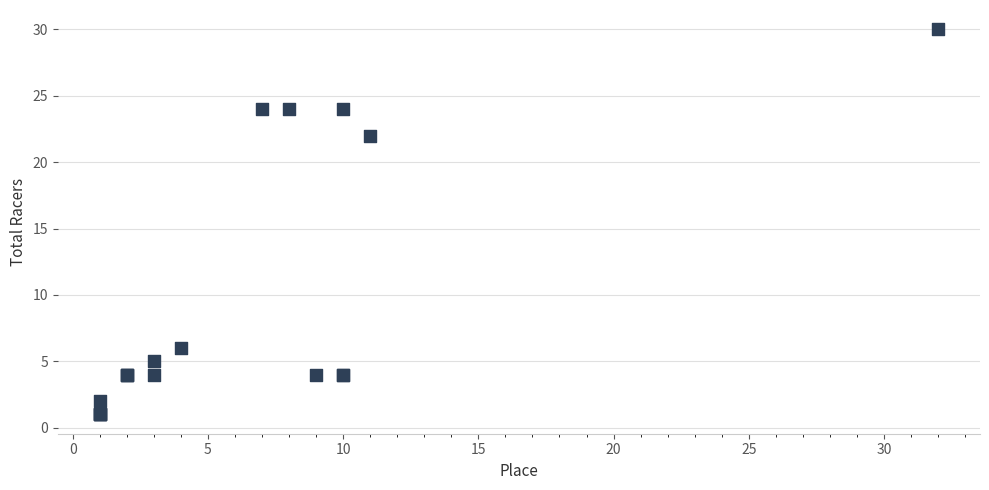

What Y value in the scatter plot is closest to 15?

22